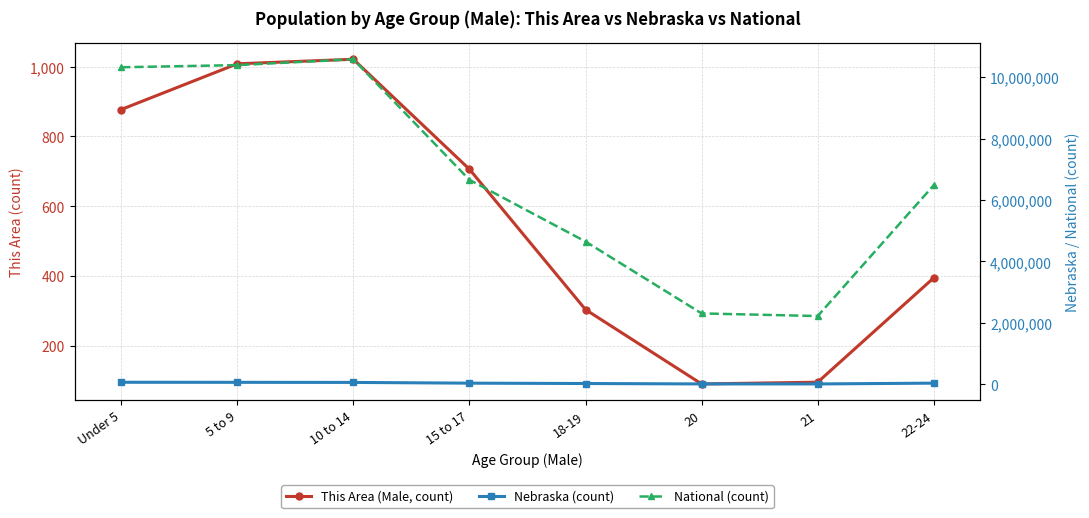

What is the approximate value of Nebraska (count) at 5 to 9, to the nearest 100?

65900